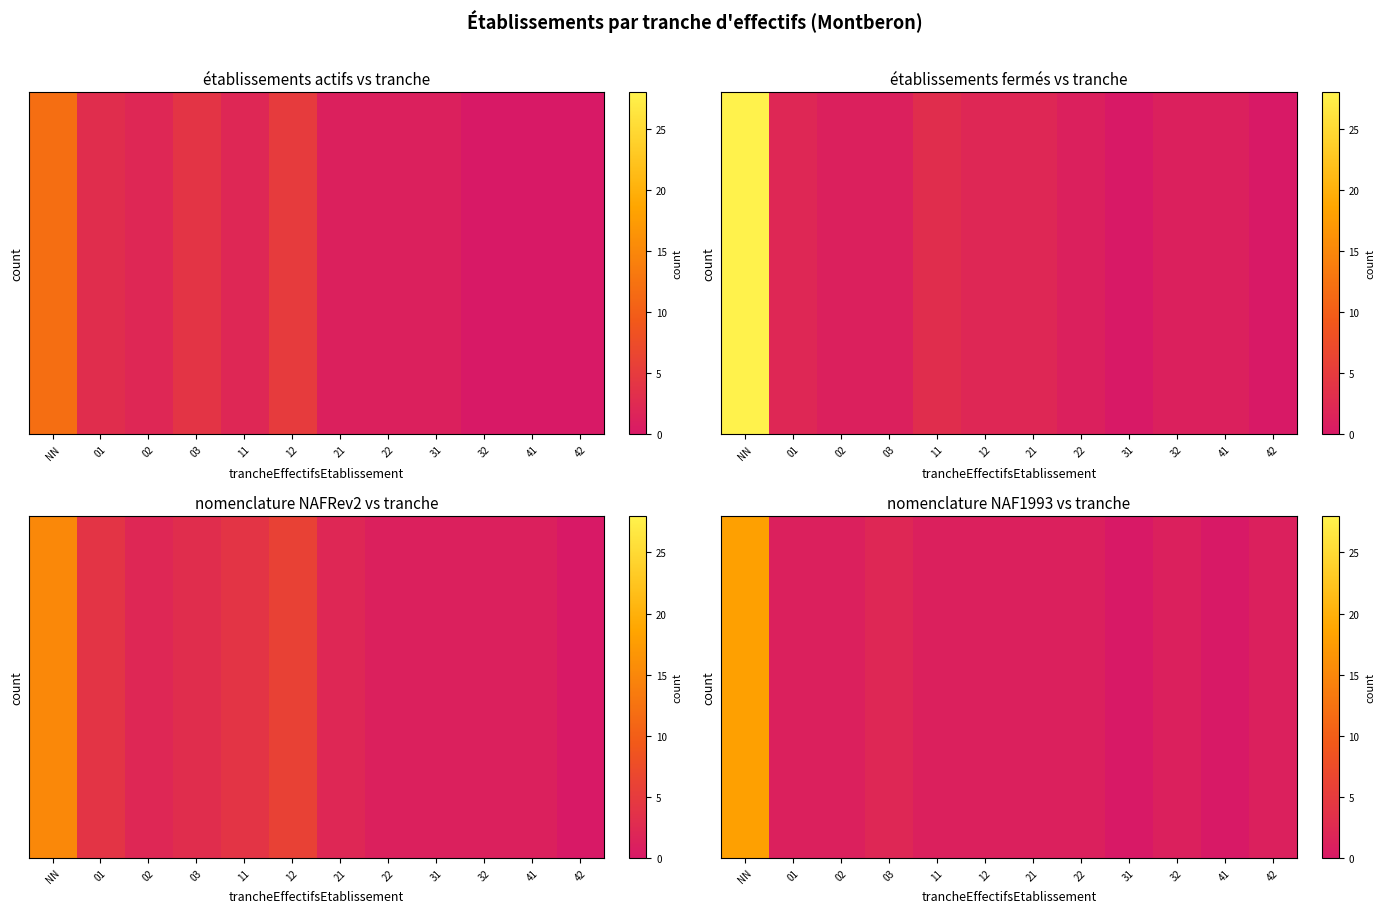

How many categories are shown in the chart?

12